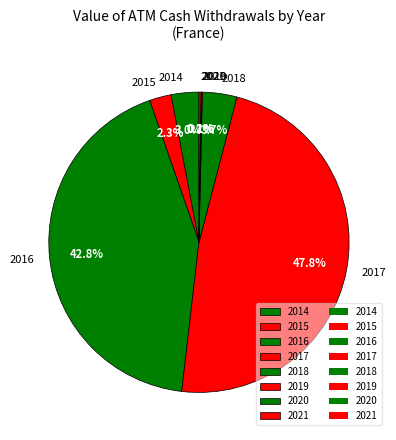

The 2014 slice represents 3% of the pie. True or false?

True